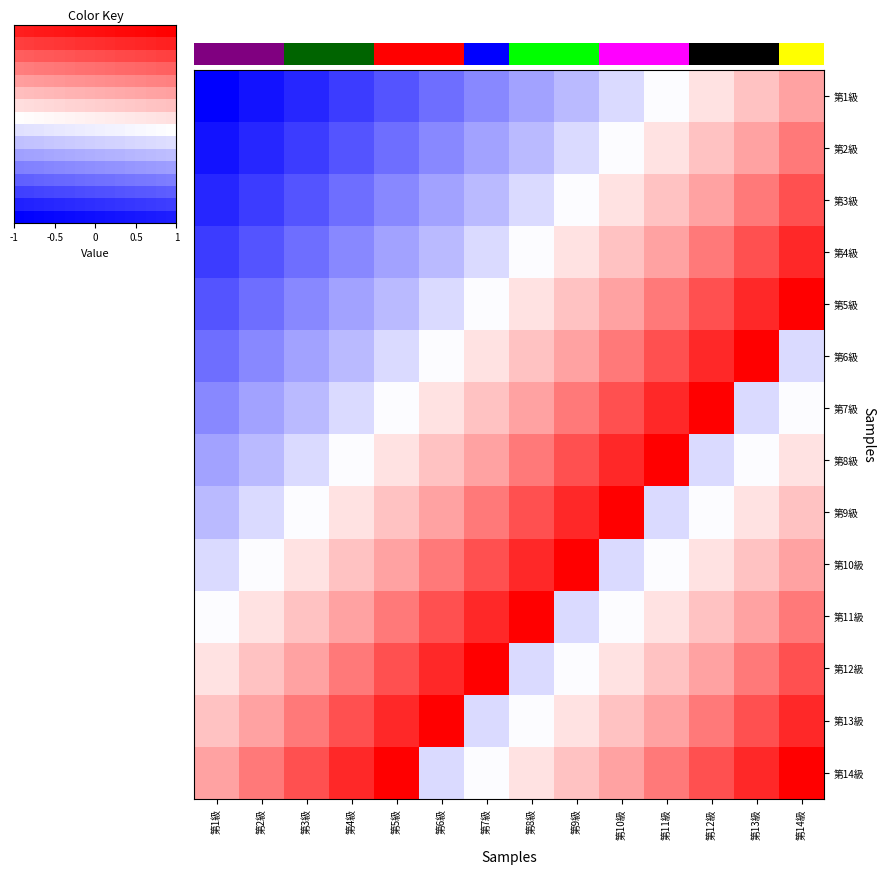

At which label does 第10級 reach its minimum?

第1級